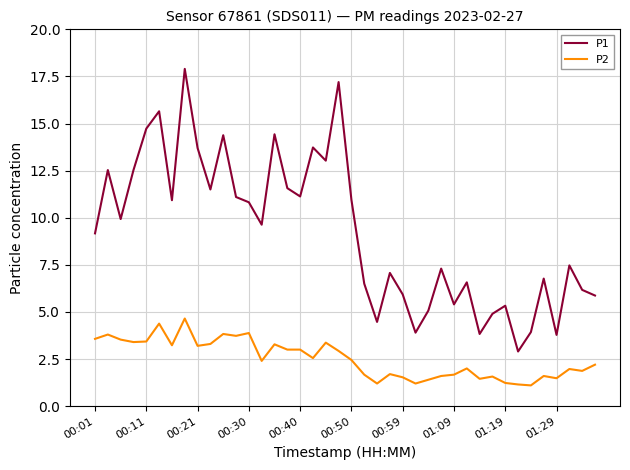

Which series has the largest total across all categories?

P1